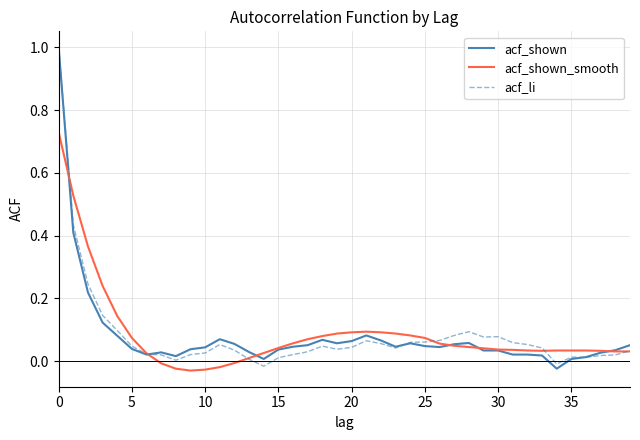

What is the highest value of the acf_li series?

1.0